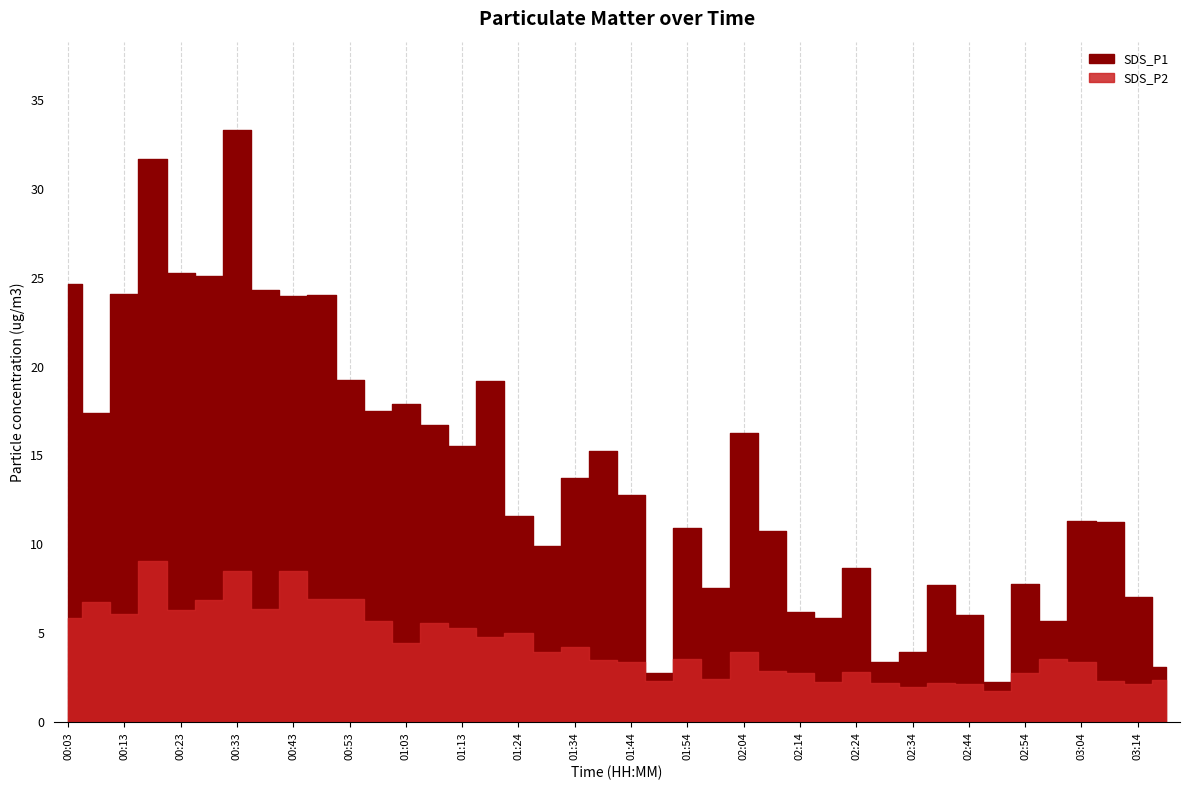

True or false: SDS_P2 has a value of 4.0 at 01:29.

True